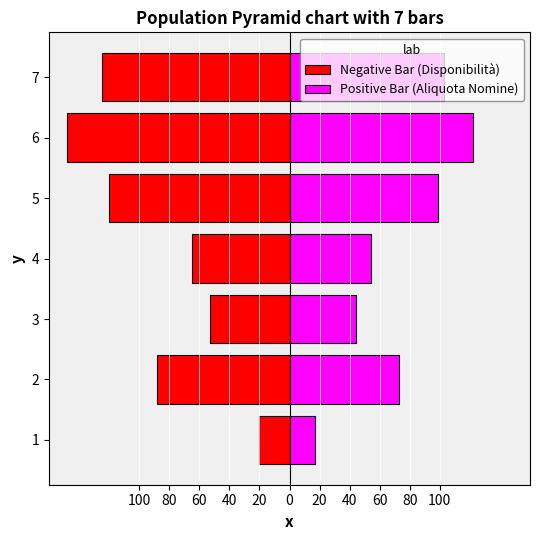

The value of Positive Bar (Aliquota Nomine) at 0 is 122. True or false?

True